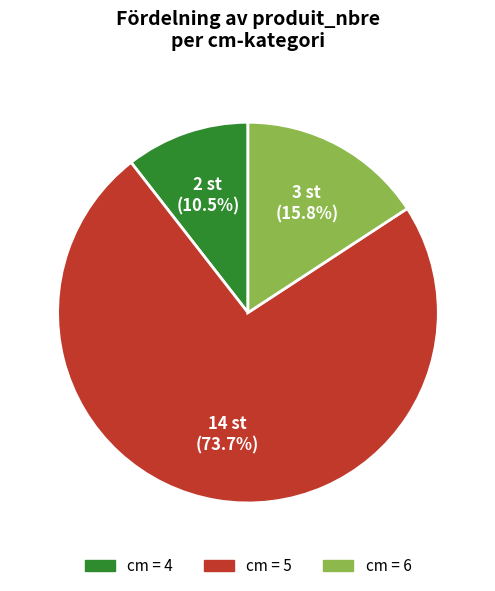

Is there any slice that represents more than half of the pie?

Yes